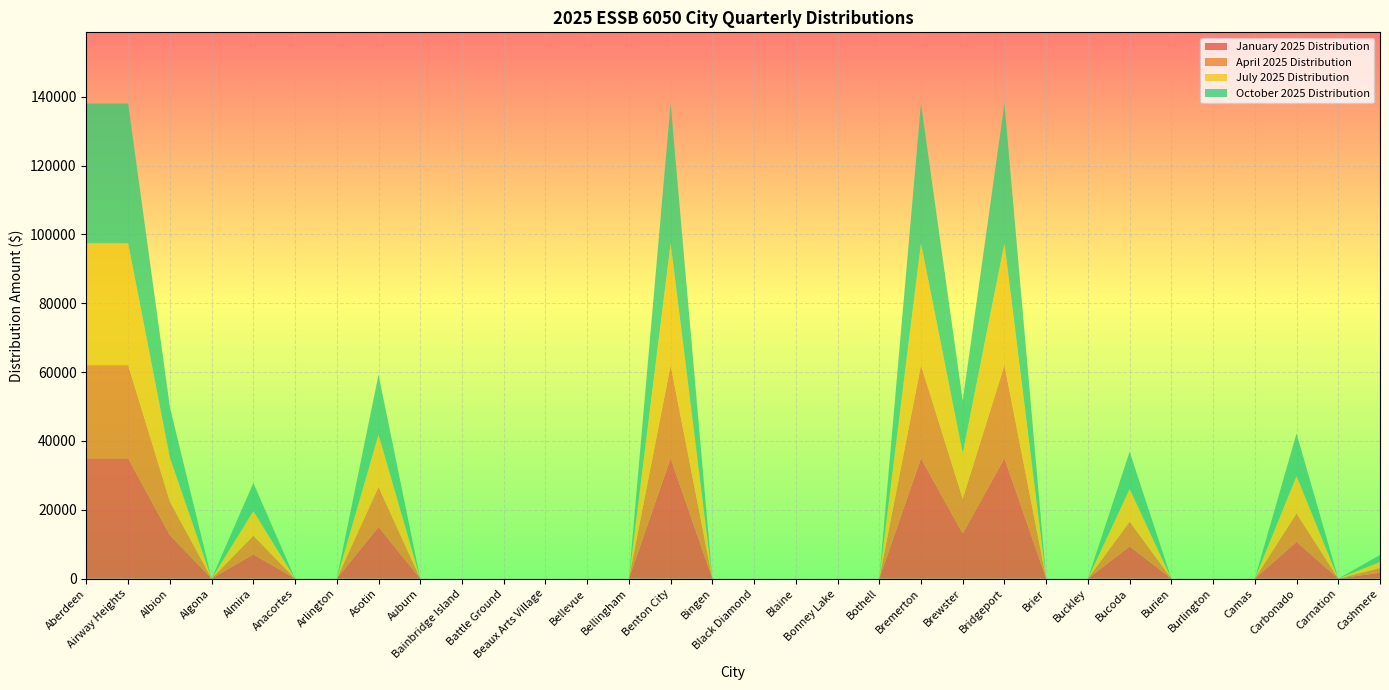

Reading left to right, transcribe all the data shown in this chart.

January 2025 Distribution: 34960.1	34960.1	12613.6	0.0	7039.9	0.0	0.0	15003.9	0.0	0.0	0.0	0.0	0.0	0.0	34960.1	0.0	0.0	0.0	0.0	0.0	34960.1	13087.5	34960.1	0.0	0.0	9340.3	0.0	0.0	0.0	10678.9	0.0	1737.8
April 2025 Distribution: 27065.3	27065.3	9765.1	0.0	5450.1	0.0	0.0	11615.6	0.0	0.0	0.0	0.0	0.0	0.0	27065.3	0.0	0.0	0.0	0.0	0.0	27065.3	10132.0	27065.3	0.0	0.0	7231.0	0.0	0.0	0.0	8267.3	0.0	1345.4
July 2025 Distribution: 35386.9	35386.9	12767.6	0.0	7125.9	0.0	0.0	15187.1	0.0	0.0	0.0	0.0	0.0	0.0	35386.9	0.0	0.0	0.0	0.0	0.0	35386.9	13247.3	35386.9	0.0	0.0	9454.3	0.0	0.0	0.0	10809.2	0.0	1759.0
October 2025 Distribution: 40607.9	40607.9	14651.3	0.0	8177.2	0.0	0.0	17427.8	0.0	0.0	0.0	0.0	0.0	0.0	40607.9	0.0	0.0	0.0	0.0	0.0	40607.9	15201.8	40607.9	0.0	0.0	10849.2	0.0	0.0	0.0	12404.1	0.0	2018.5